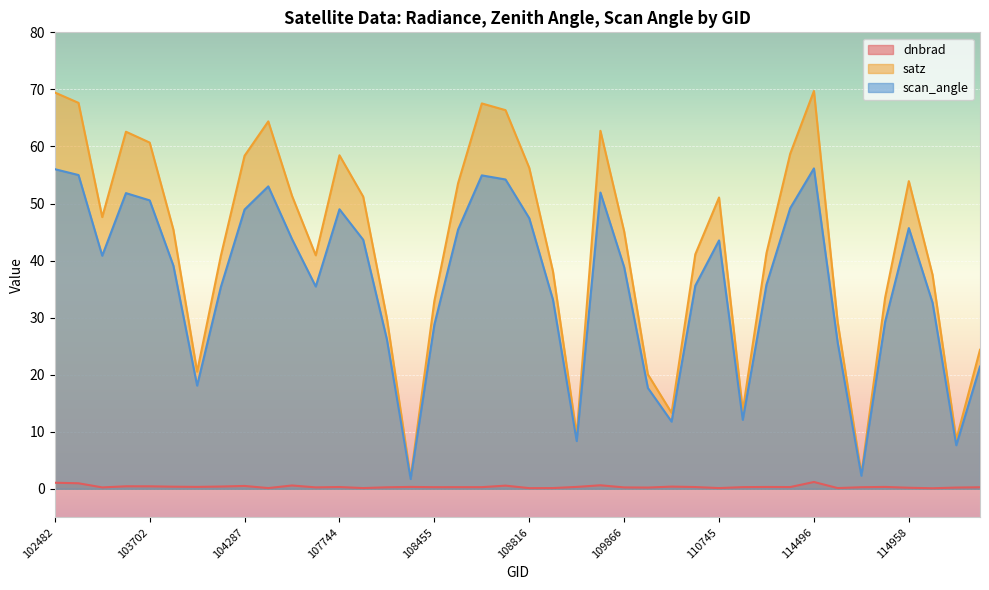

Is it true that satz equals 3.6 at 114731?

False